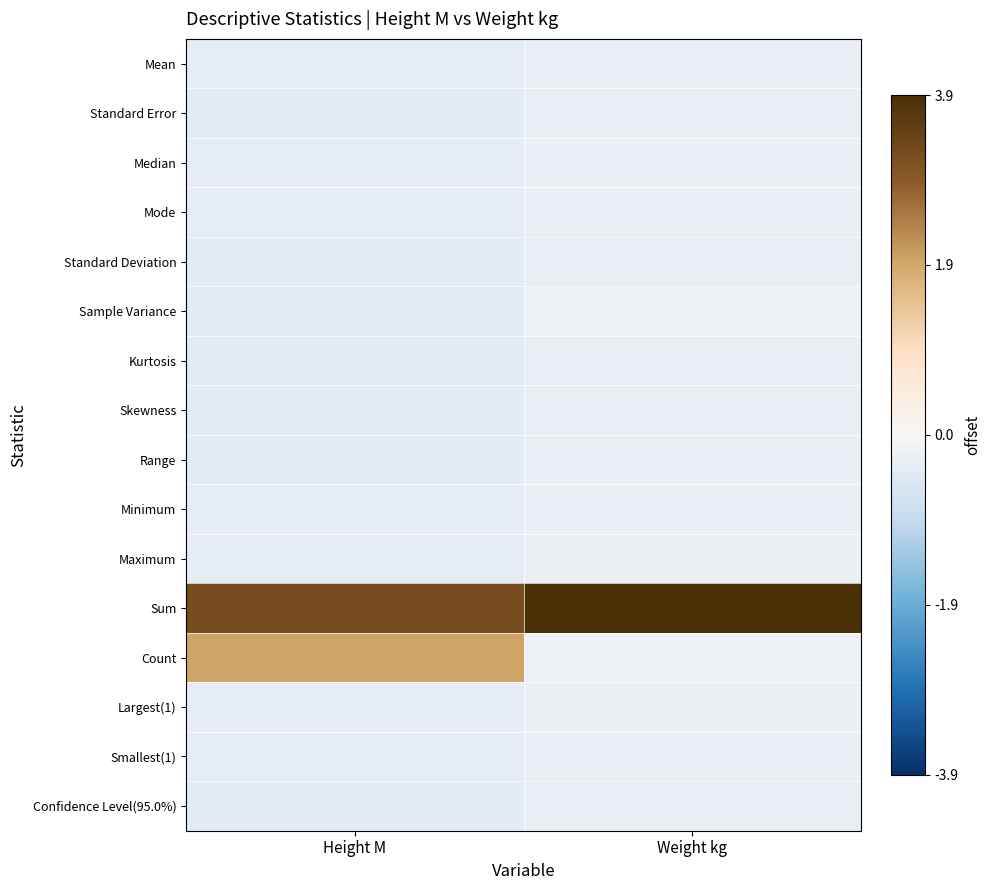

Which series has the largest range (max minus min)?

Count